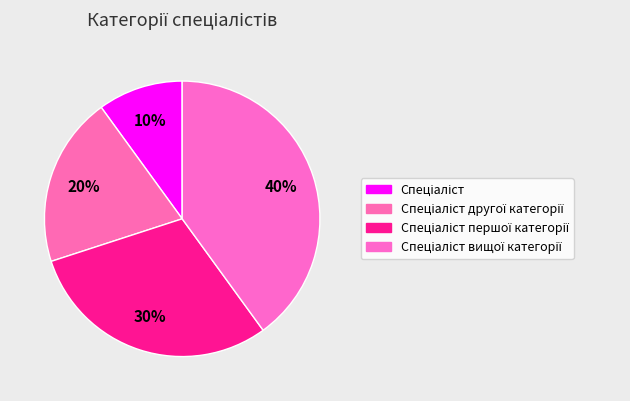

Count the number of slices in the pie.

4